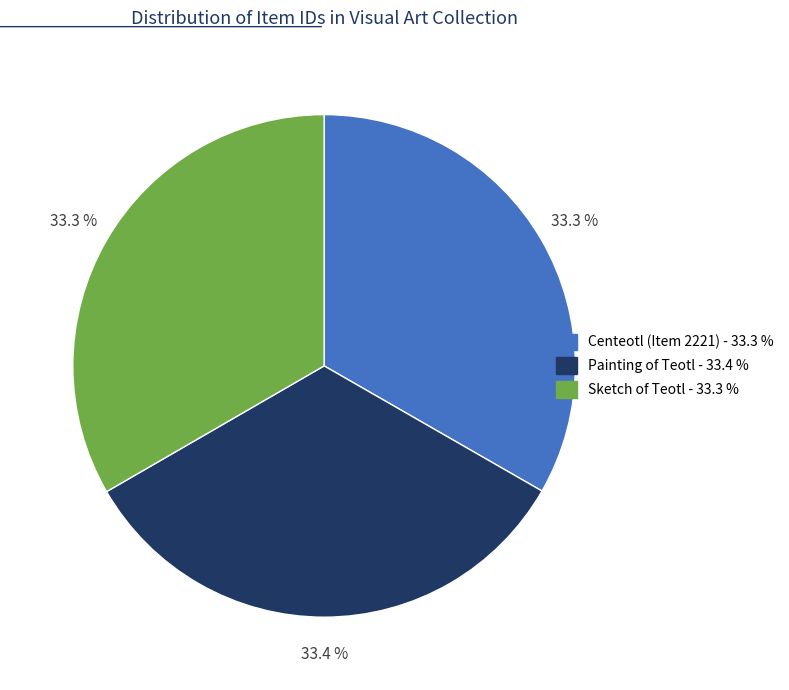

Is there any slice that represents more than half of the pie?

No